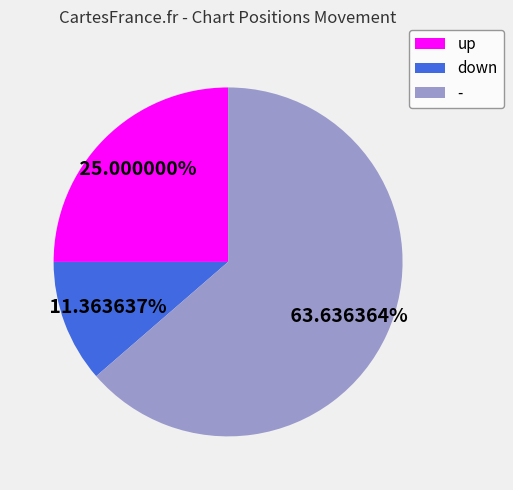

How many segments does this pie chart have?

3